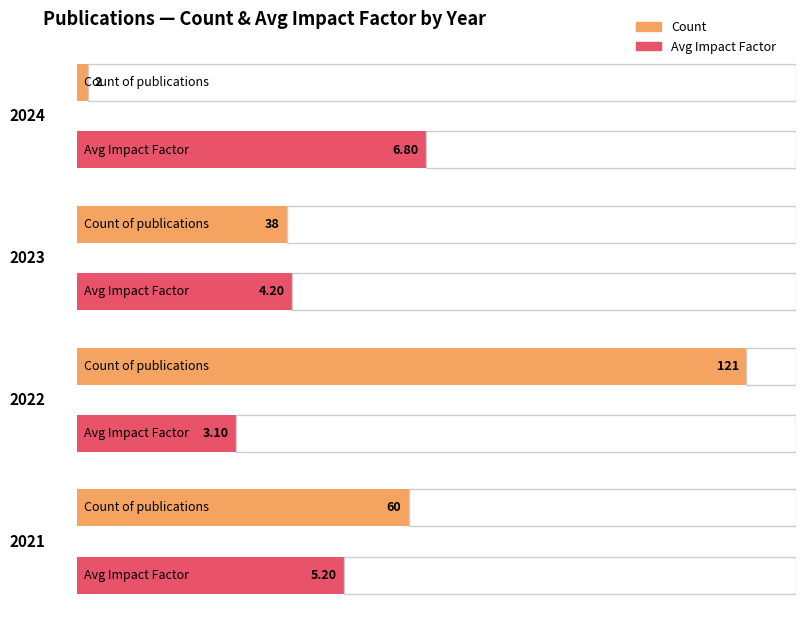

Count the number of categories in the chart.

4